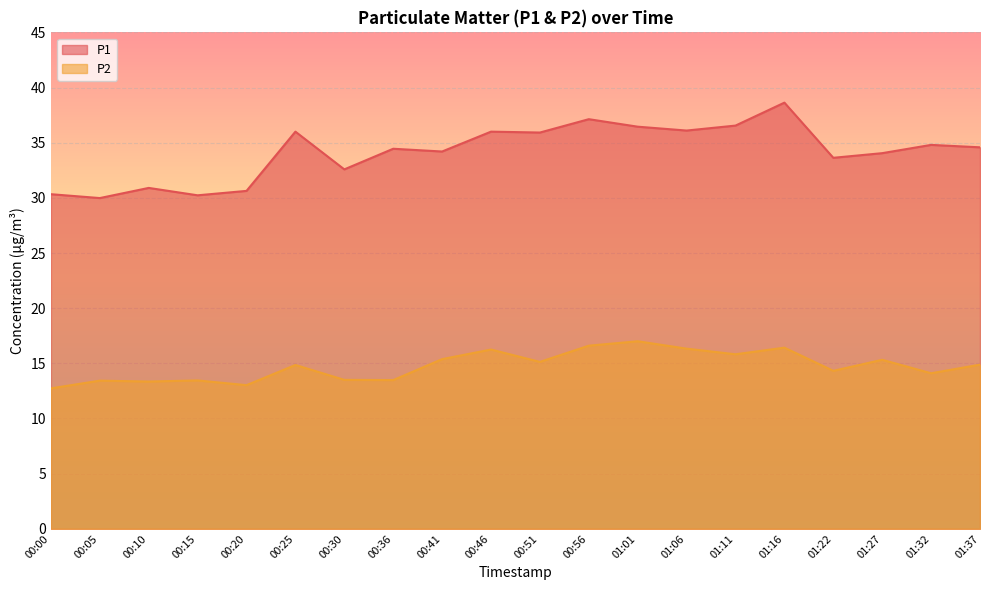

What is the value of the P1 point at the 18th from the left?

34.0